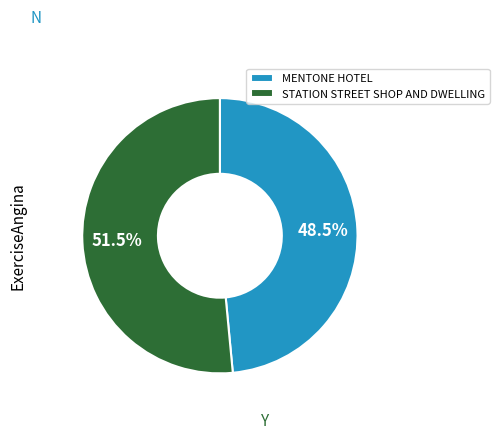

To the nearest percent, what is the difference between the largest and smallest slice percentages?

3%